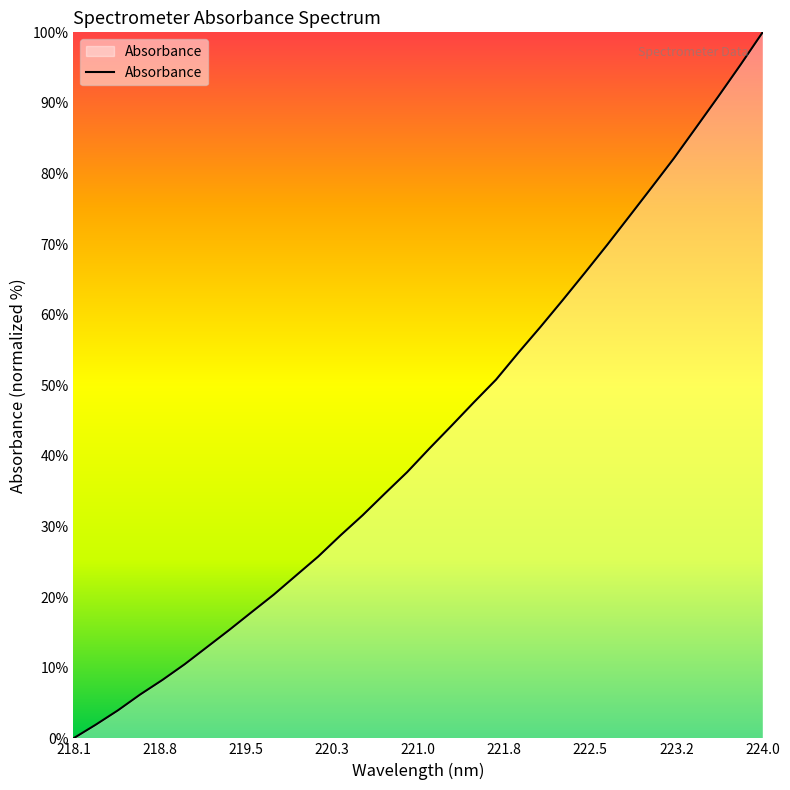

What is the greatest value displayed?

100.0